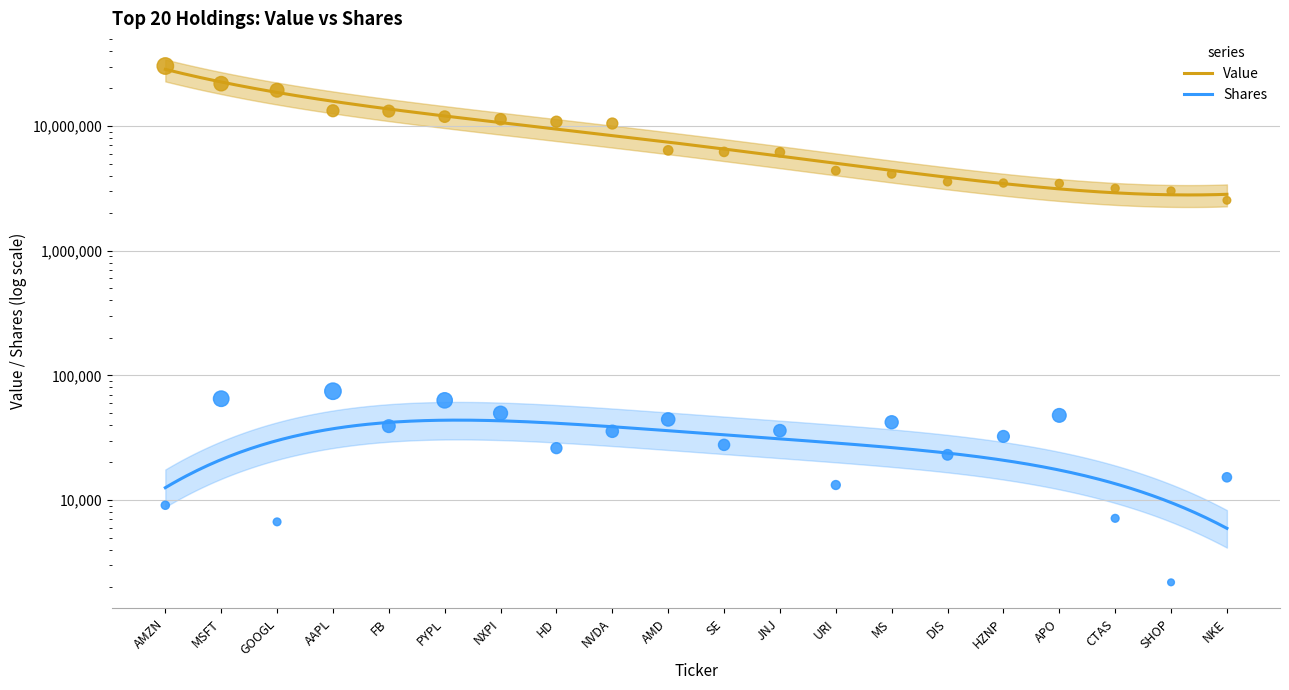

Which series has the largest Y range (max minus min)?

Value